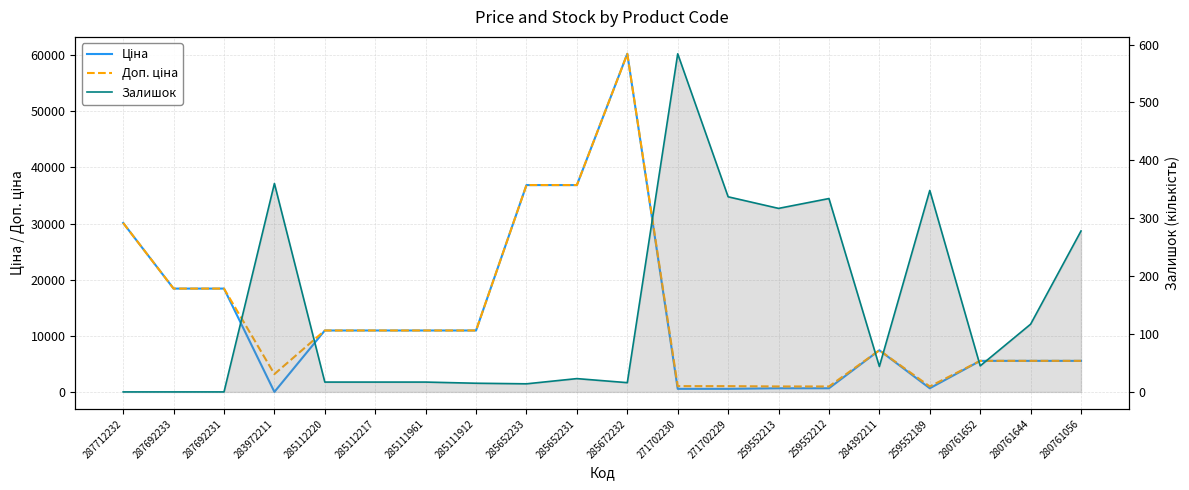

Is it true that Залишок equals 14.0 at 285652233?

True